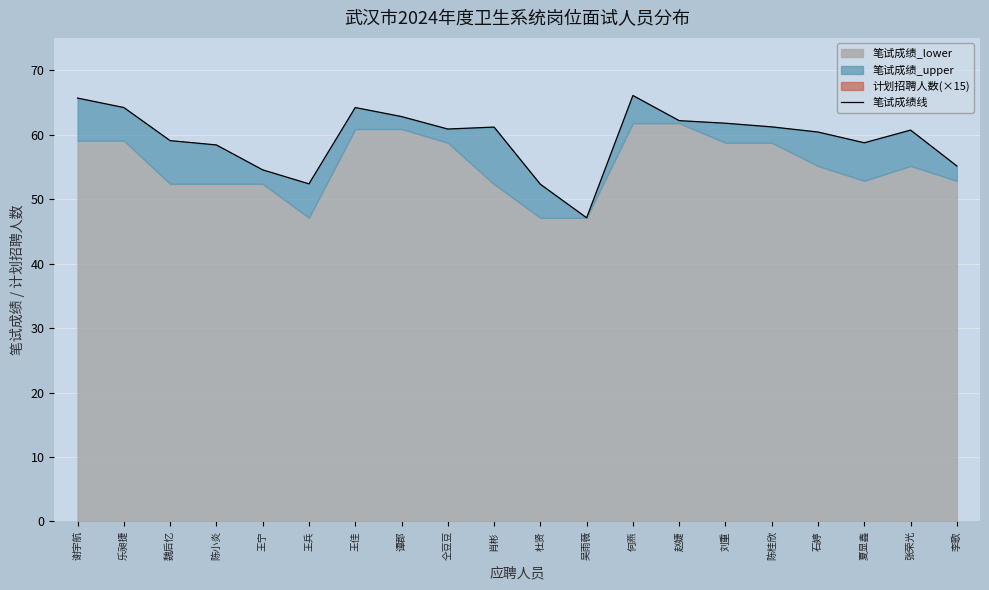

At which category does the chart reach its peak across all series?

何燕